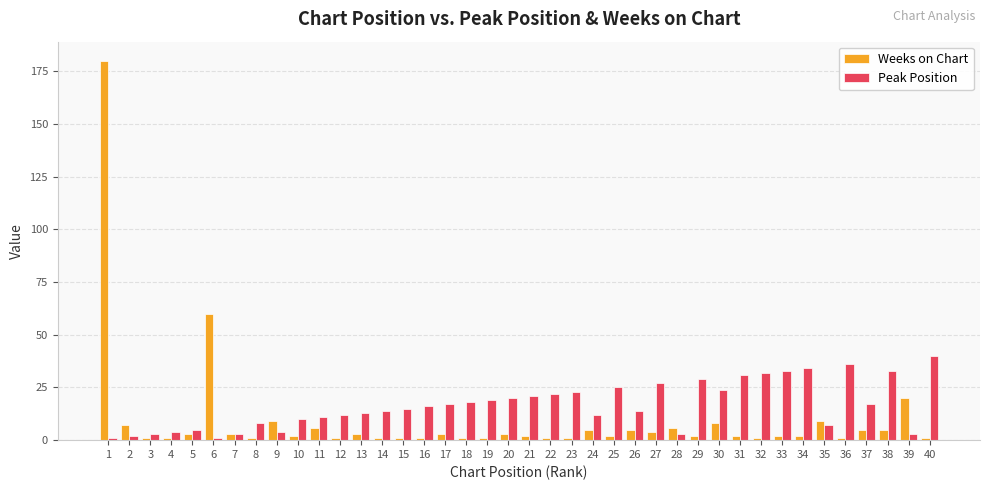

At which category is the sum across all series the highest?

1